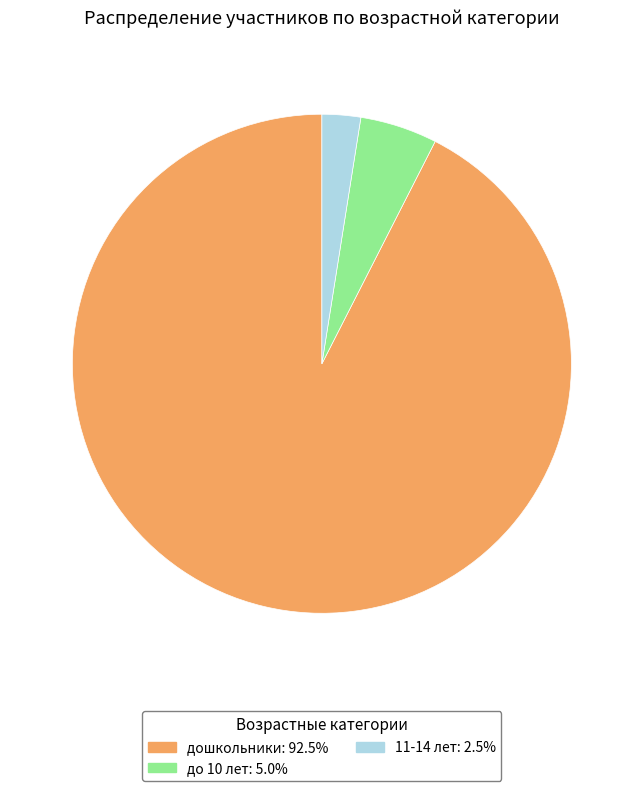

Count the number of slices in the pie.

3